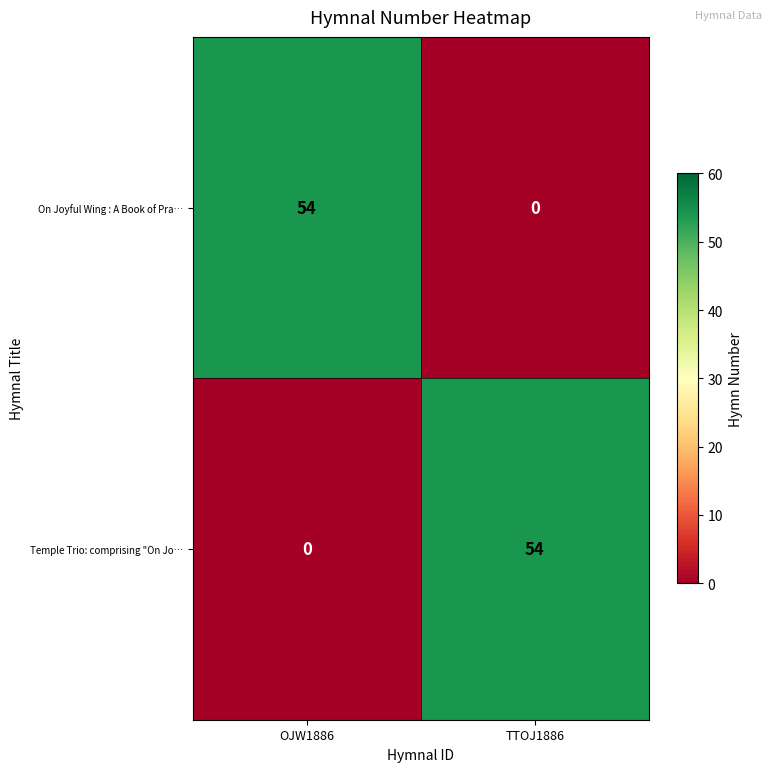

What is the sum of all Temple Trio: comprising "On Jo… values?

54